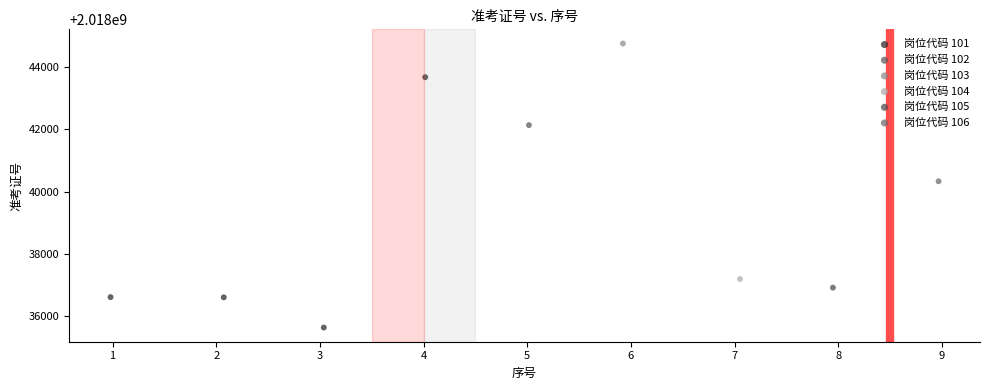

What are all the series names shown in the legend?

岗位代码 101, 岗位代码 102, 岗位代码 103, 岗位代码 104, 岗位代码 105, 岗位代码 106